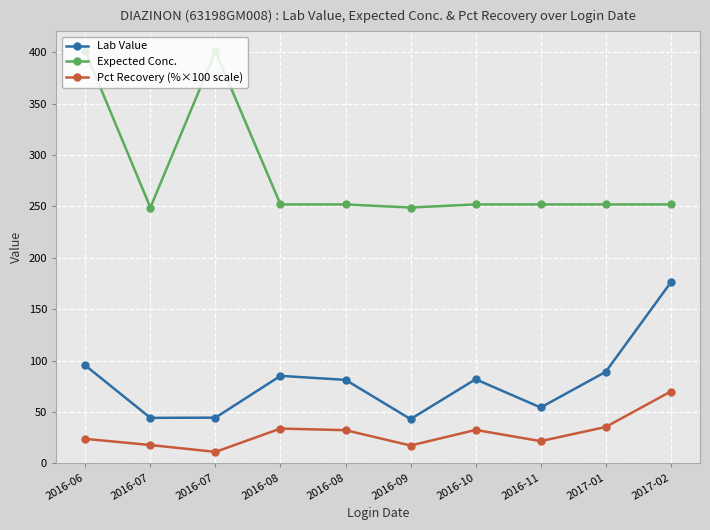

What are all the series names shown in the legend?

Lab Value, Expected Conc., Pct Recovery (%×100 scale)